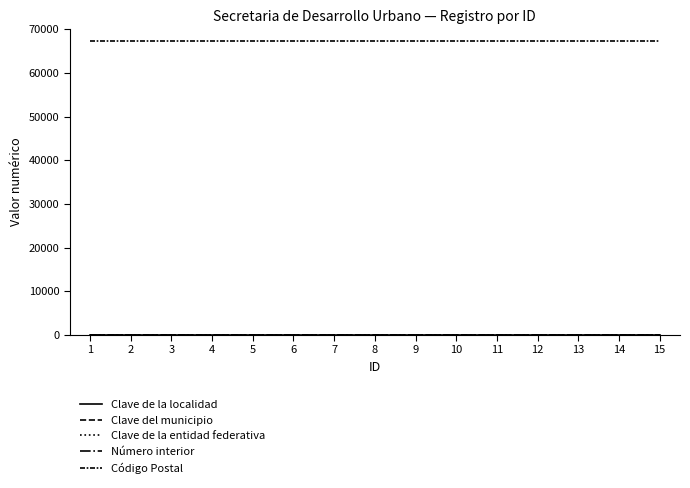

True or false: Clave del municipio and Clave de la entidad federativa intersect in this chart.

False